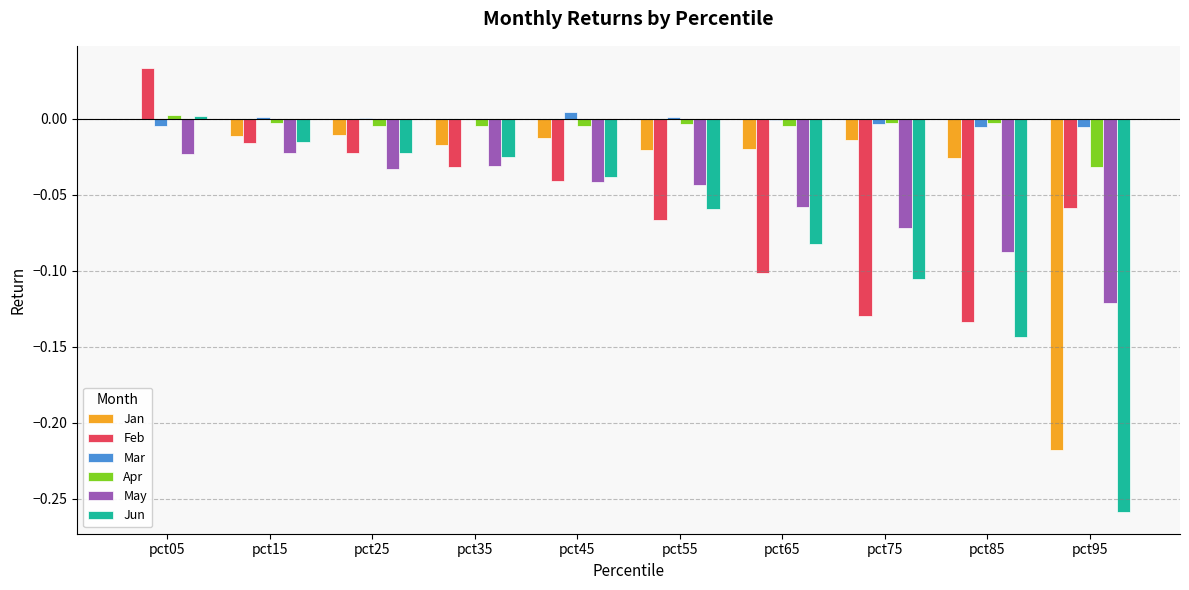

At which category is the sum across all series the highest?

pct05